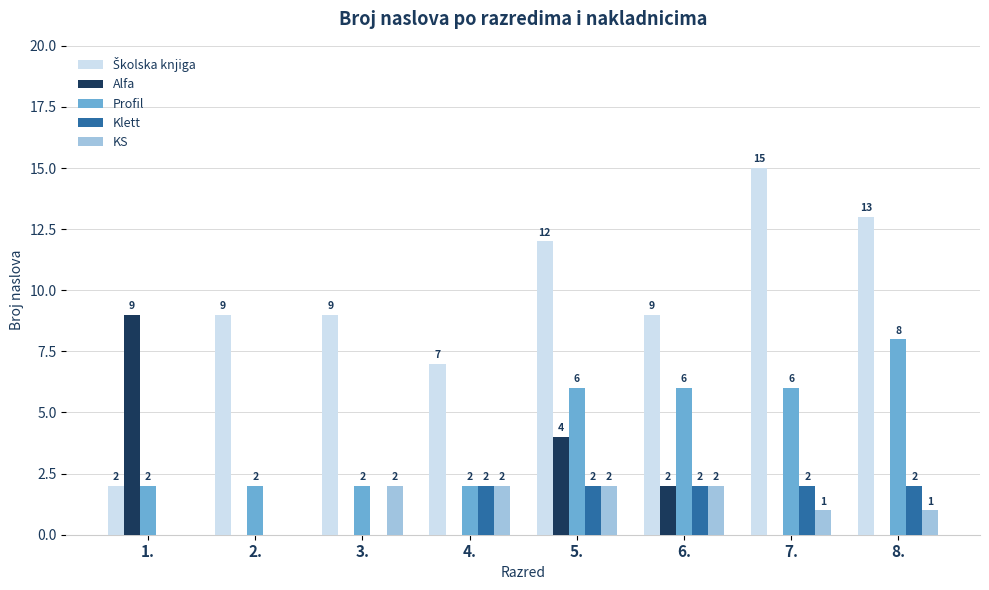

What is the total value across all series at 8.?

24